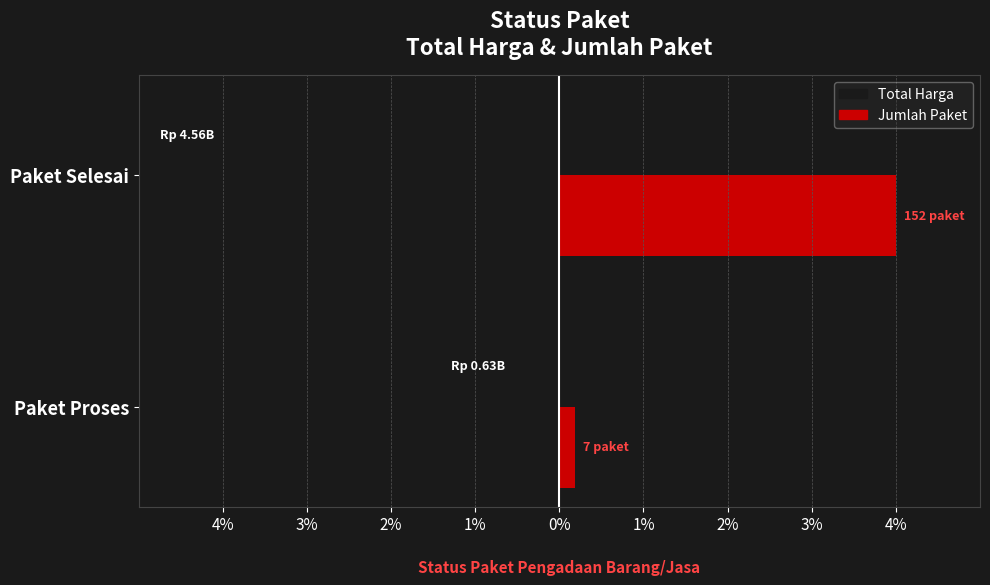

What are all the series names shown in the legend?

Total Harga, Jumlah Paket